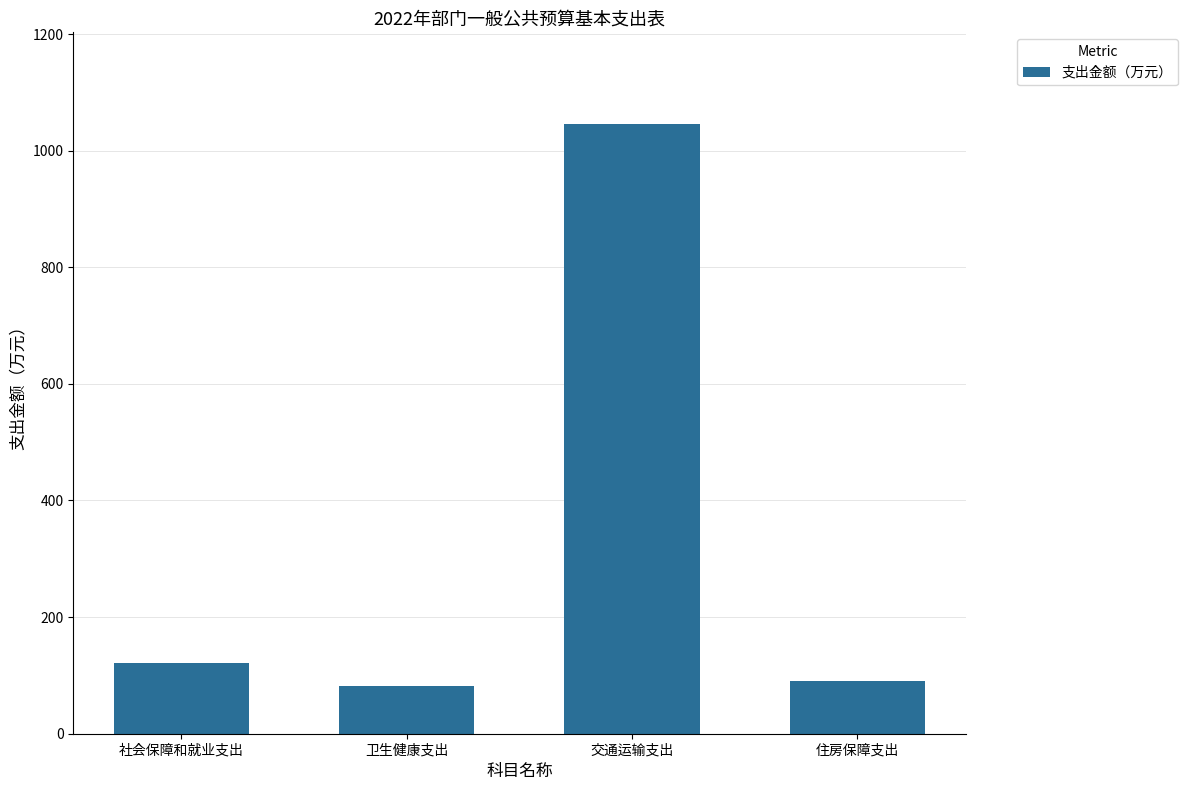

What is the ratio of the value at 住房保障支出 to the value at 交通运输支出?

0.1